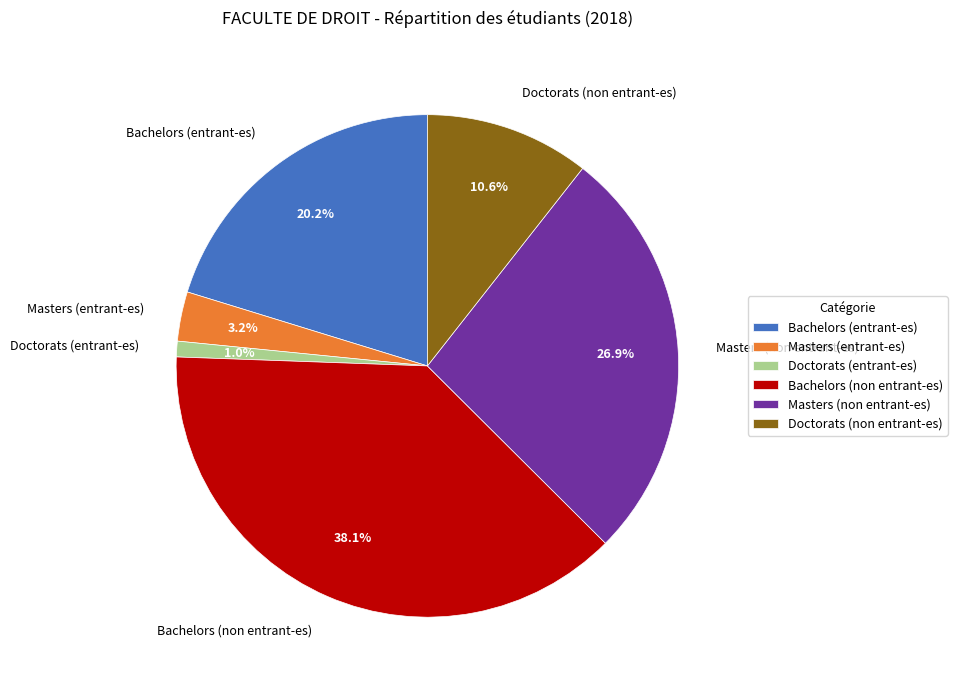

Combined, what portion of the pie is Doctorats (non entrant-es) and Masters (non entrant-es)?

37.5%